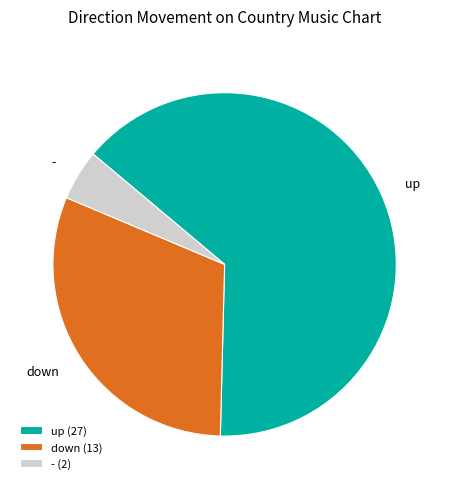

Which has a higher value, - (2) or up (27)?

up (27)